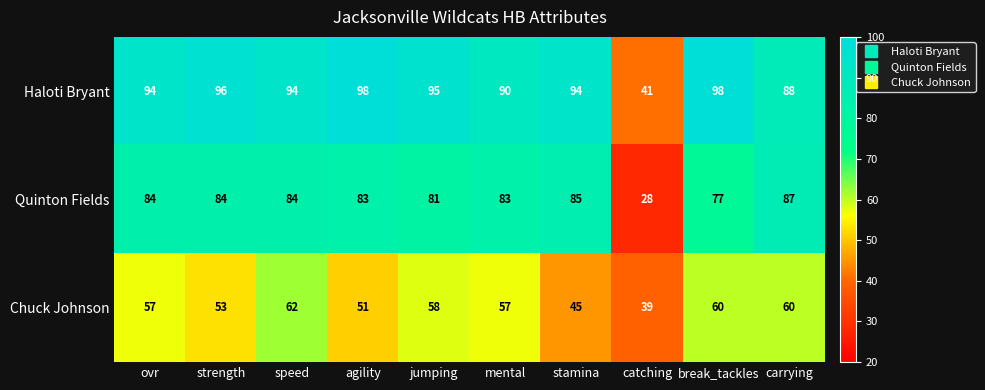

At which label is Quinton Fields closest to 57?

break_tackles